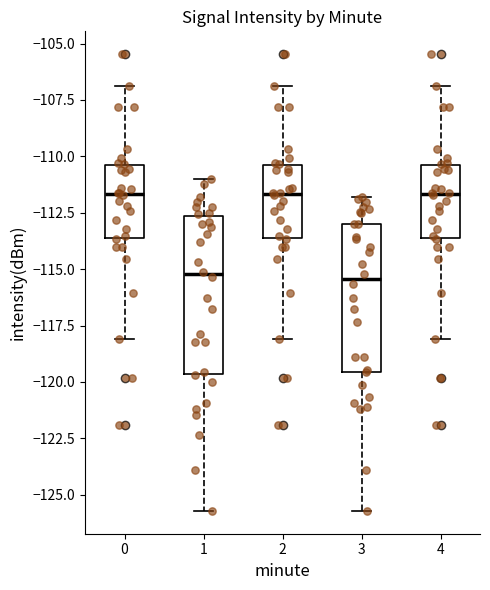

Where does the lower whisker of the box at x = 1 end on the y-axis? The values are not printed on the chart, so give them approximately, as read against the axis.

-125.5